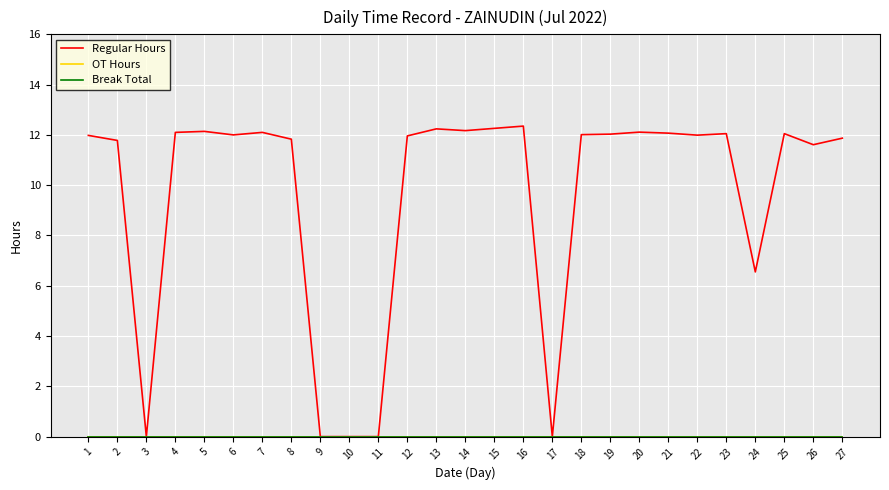

What is the difference between the highest and lowest values at 4?

12.1